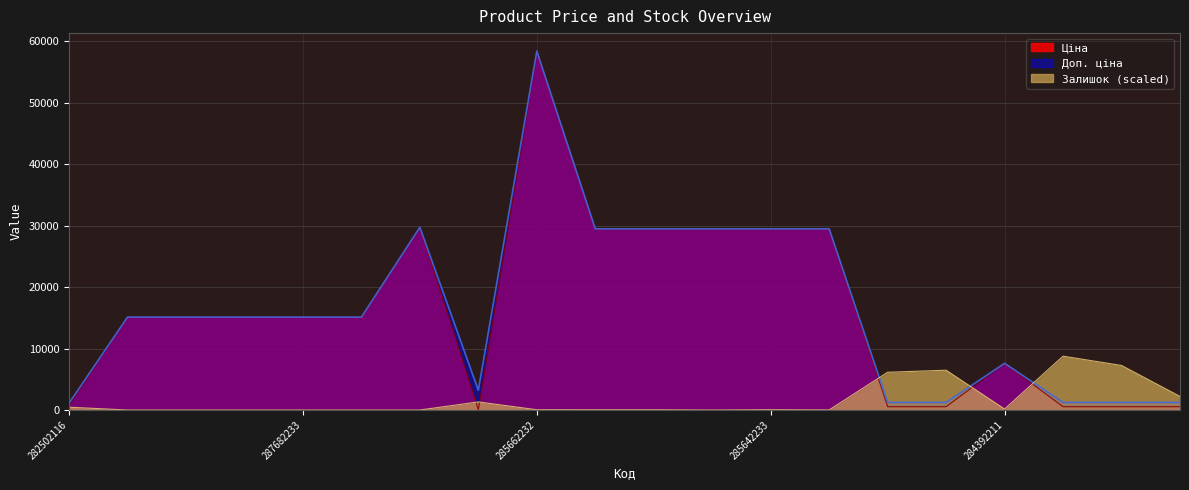

Which series has the largest total across all categories?

Доп. ціна